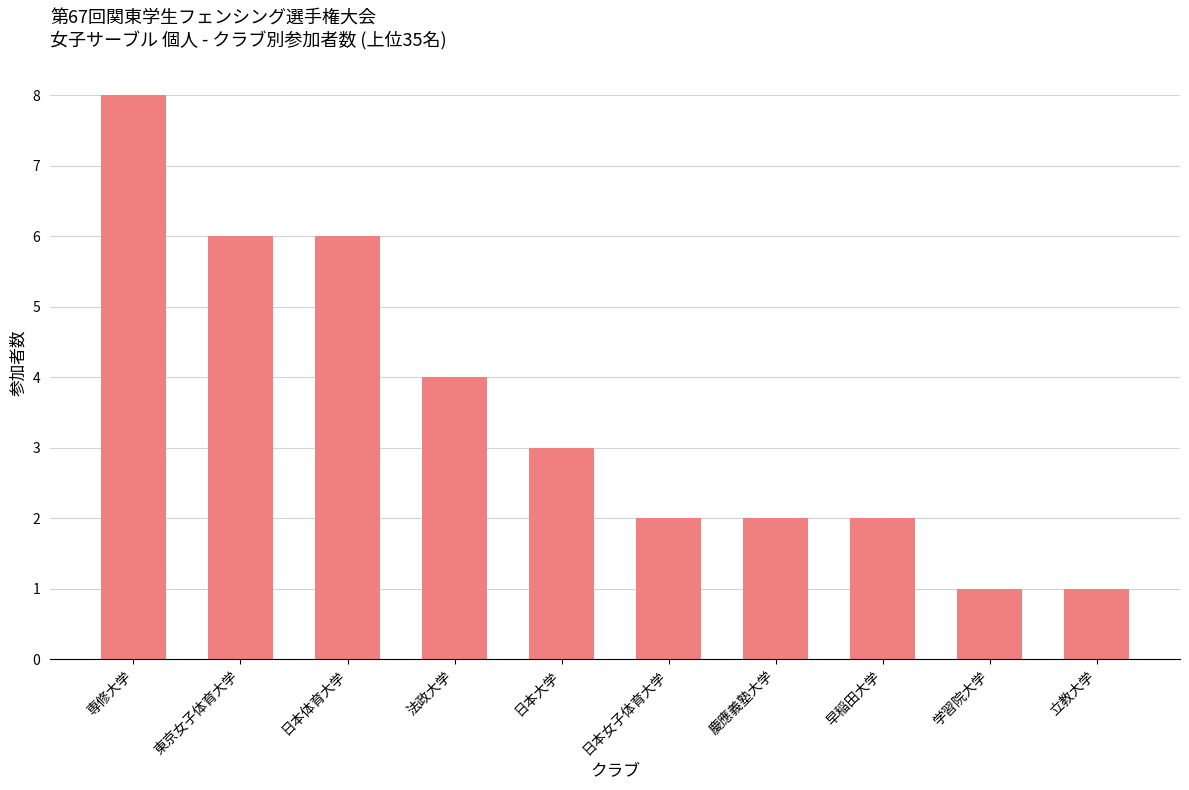

At which category does the chart reach its peak across all series?

専修大学